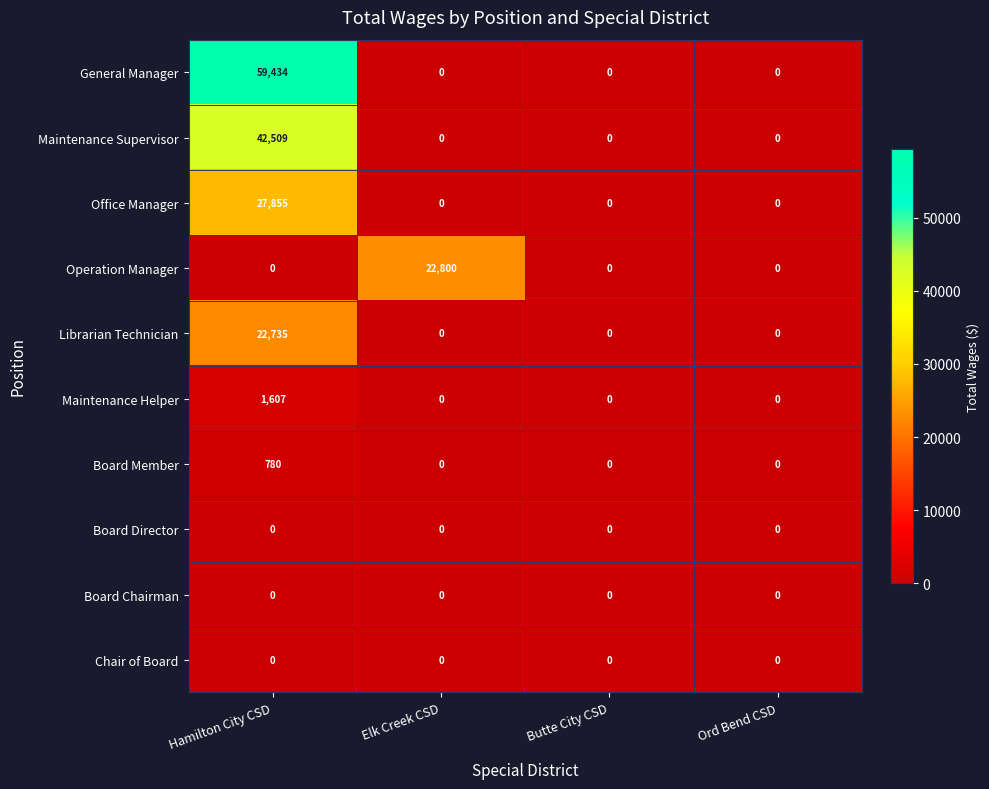

Which category has the highest value in the Office Manager series?

Hamilton City CSD